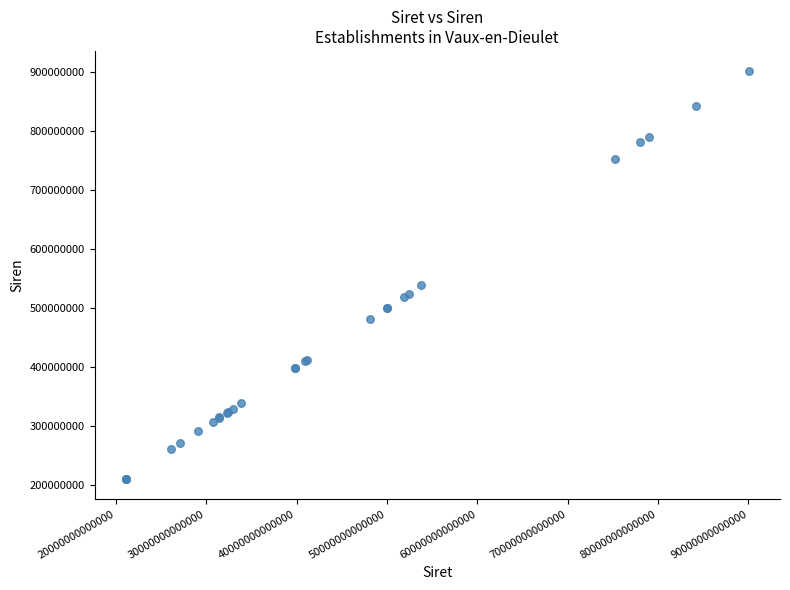

What Y value in the scatter plot is closest to 555643538?

537923674